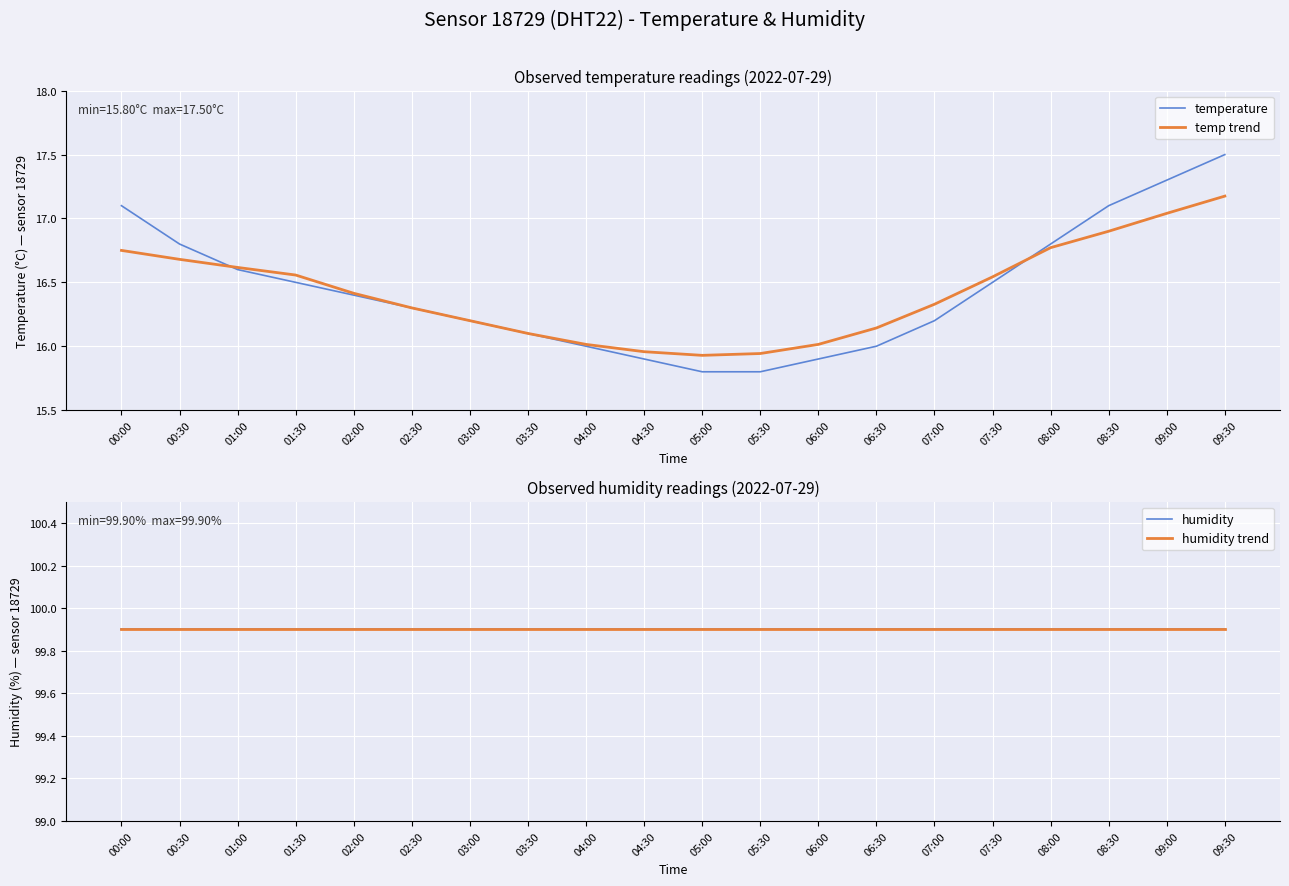

What is the value of the temperature point at the 18th from the left?

17.1